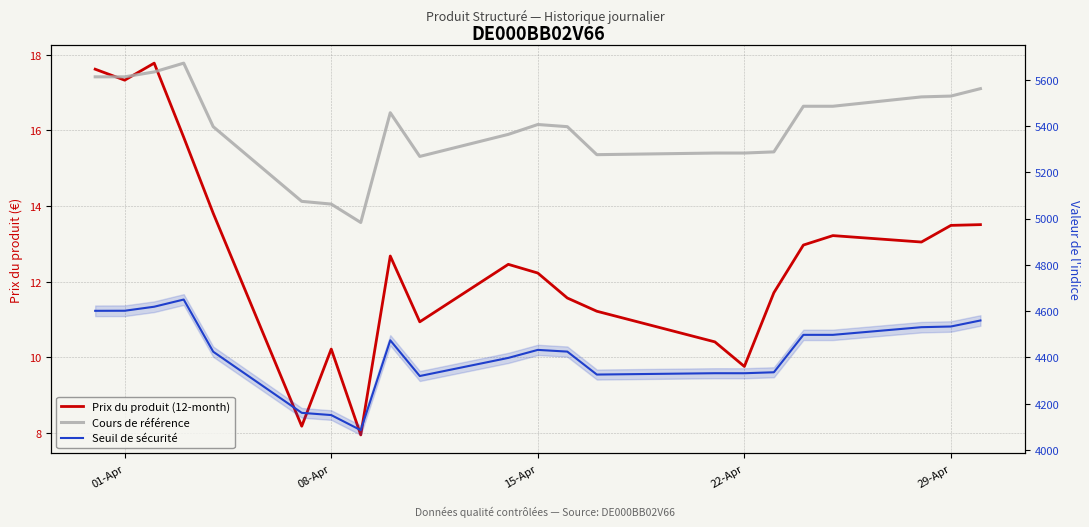

Between 01-Apr and 22-Apr, which series saw the biggest shift?

Cours de référence